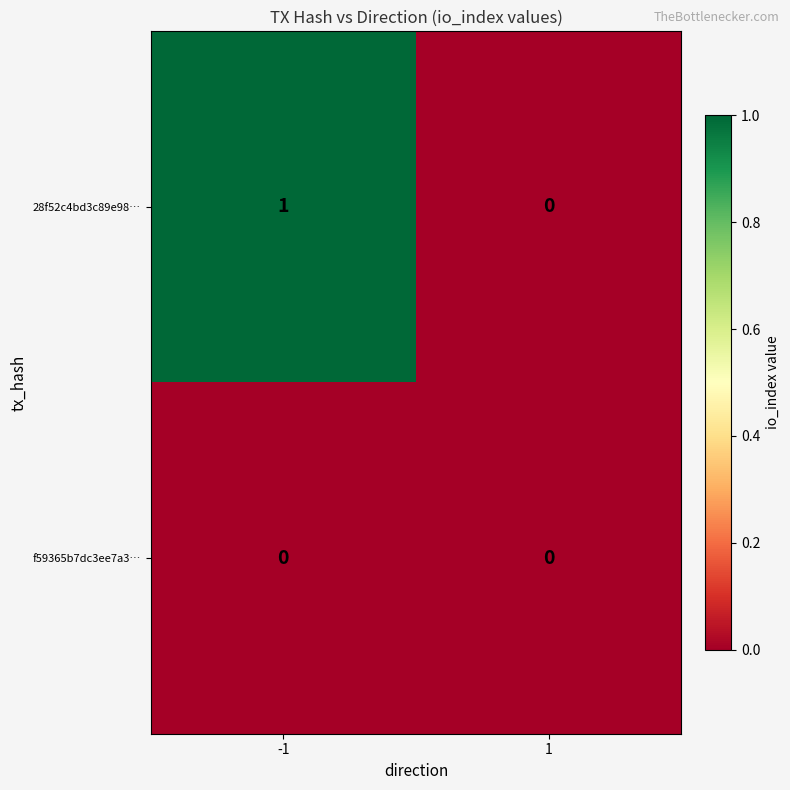

Rank the series by their maximum value, from lowest to highest.

f59365b7dc3ee7a3…, 28f52c4bd3c89e98…